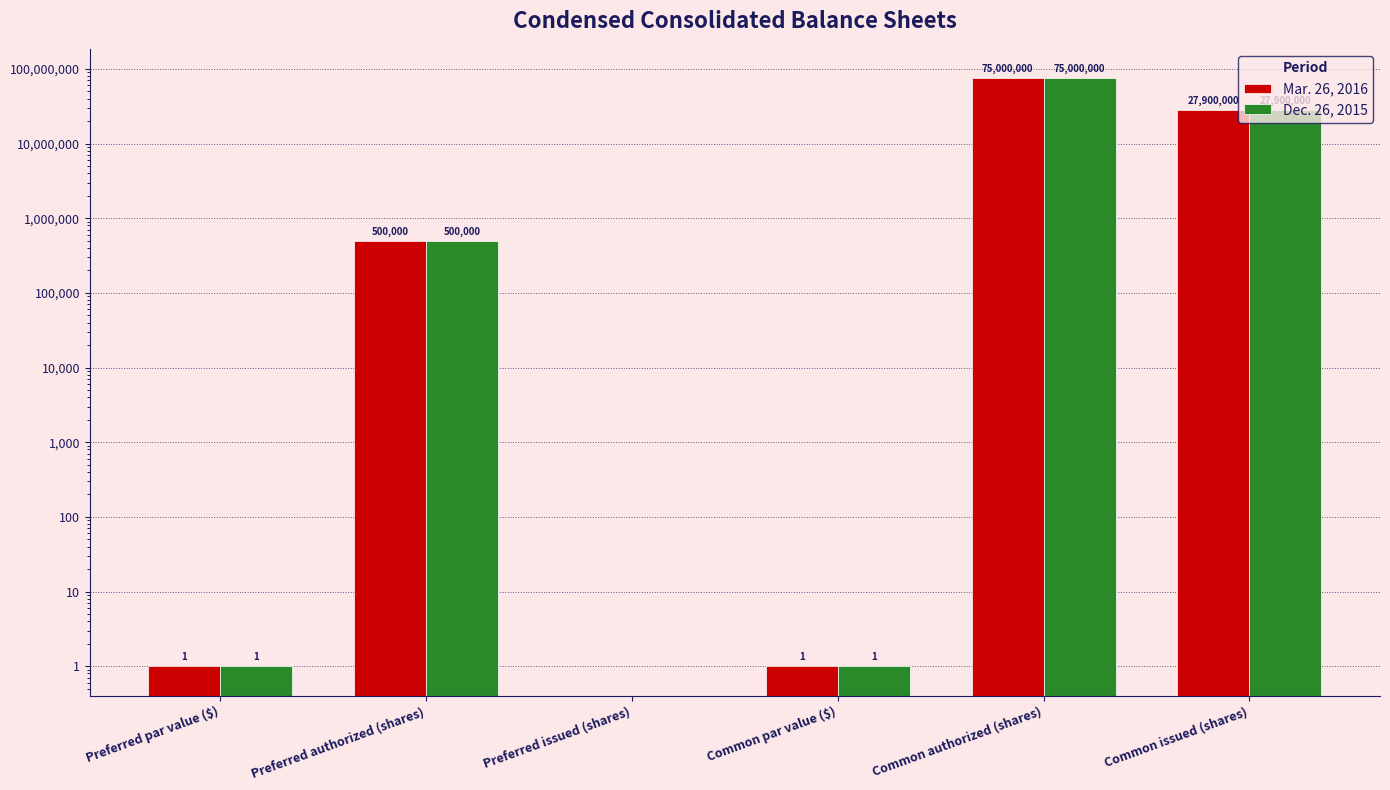

What is the sum of the Mar. 26, 2016 values at Common par value ($) and Preferred par value ($)?

2